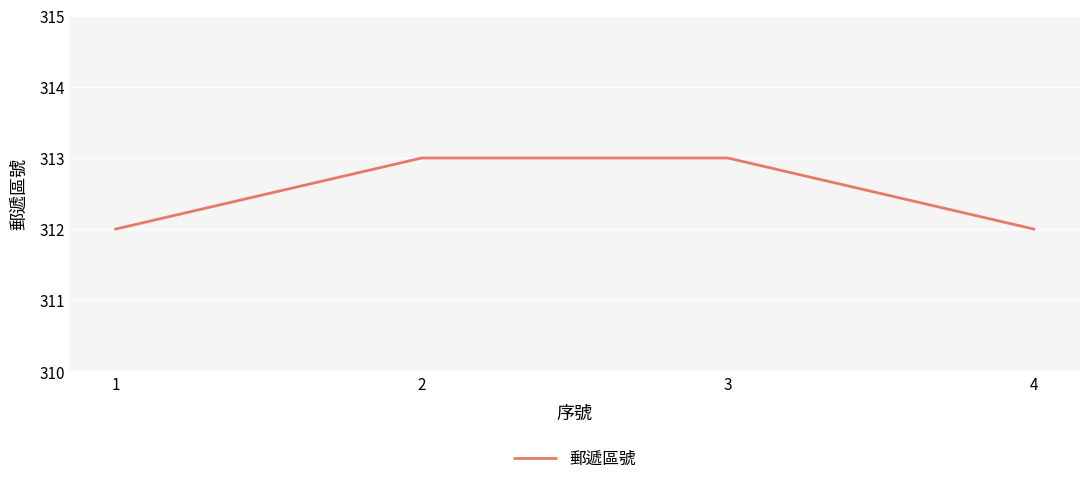

What is the smallest value displayed?

312